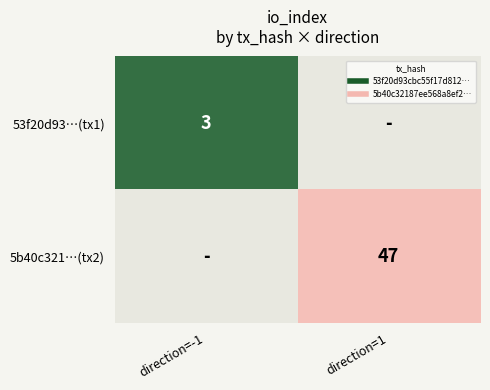

Between direction=-1 and direction=1, which is larger?

direction=1